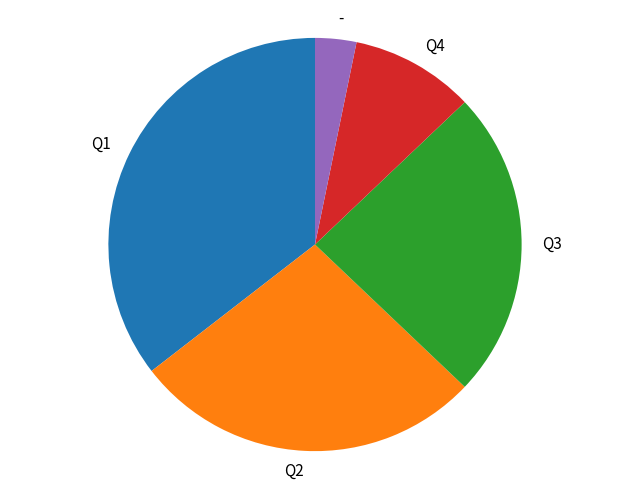

Do - and Q3 together represent more than half of the pie?

No